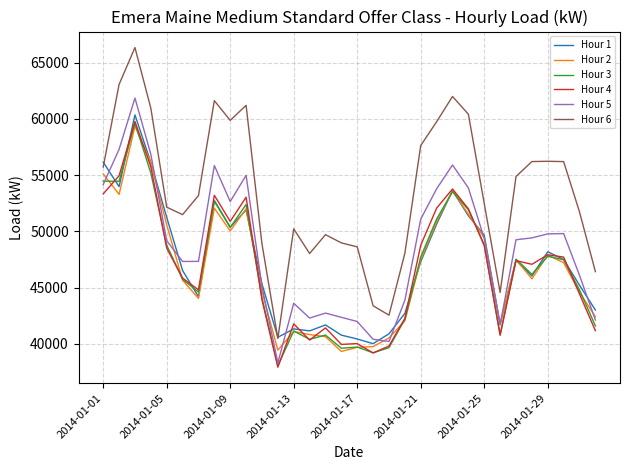

Which series has the largest total across all categories?

Hour 6